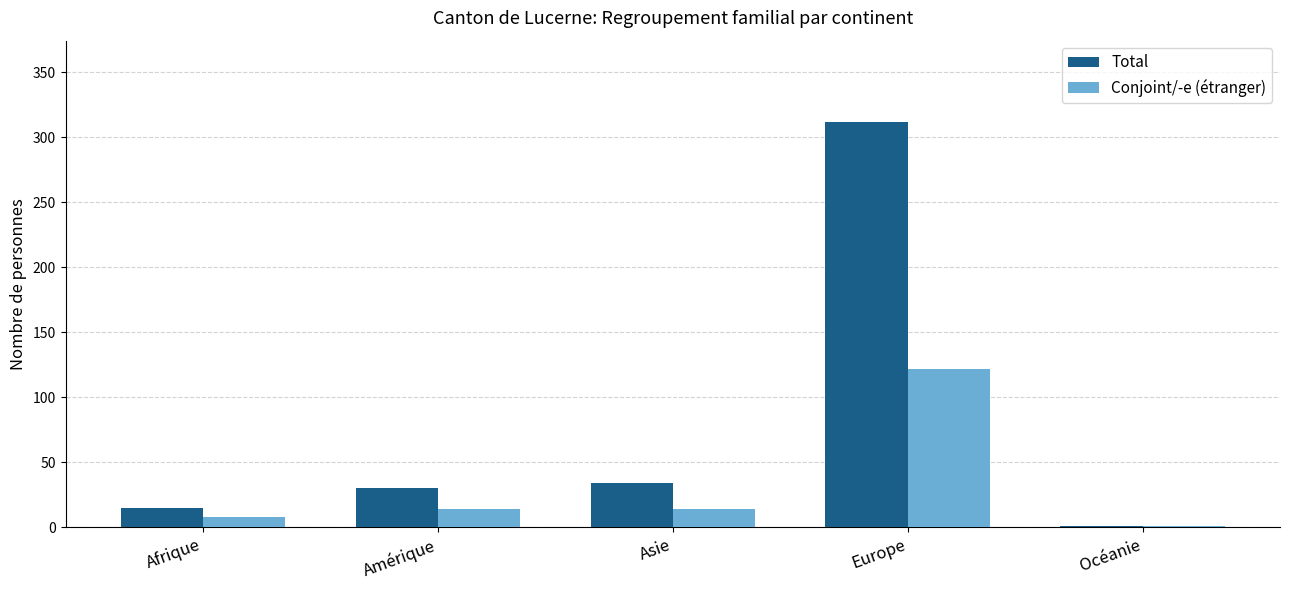

What is the highest value of the Total series?

312